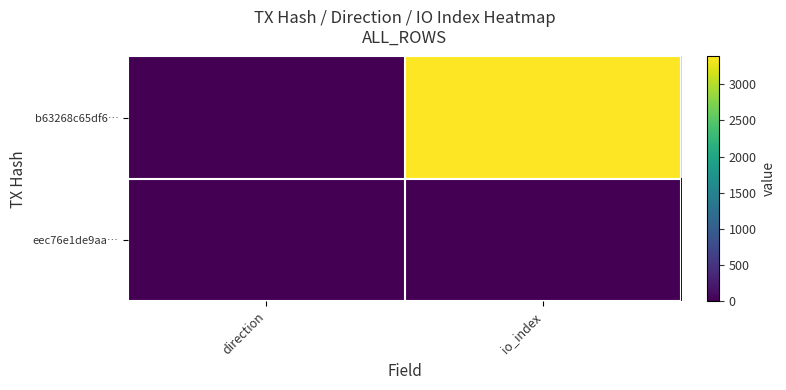

At which category is the sum across all series the highest?

io_index